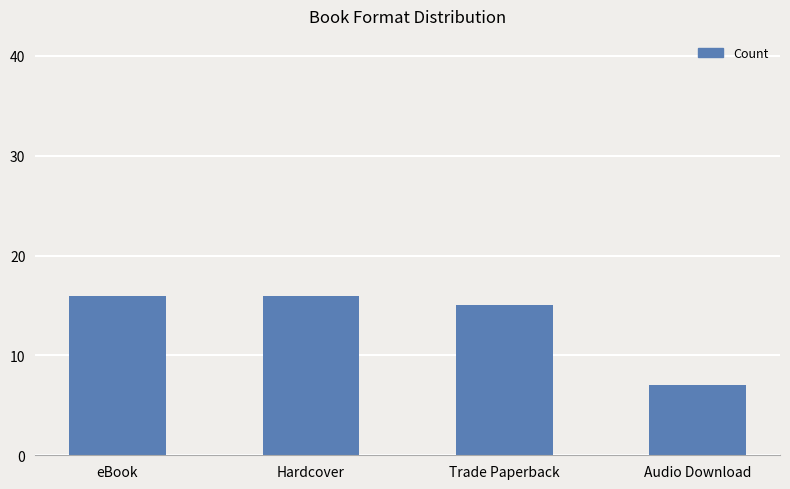

What is the smallest value displayed?

7